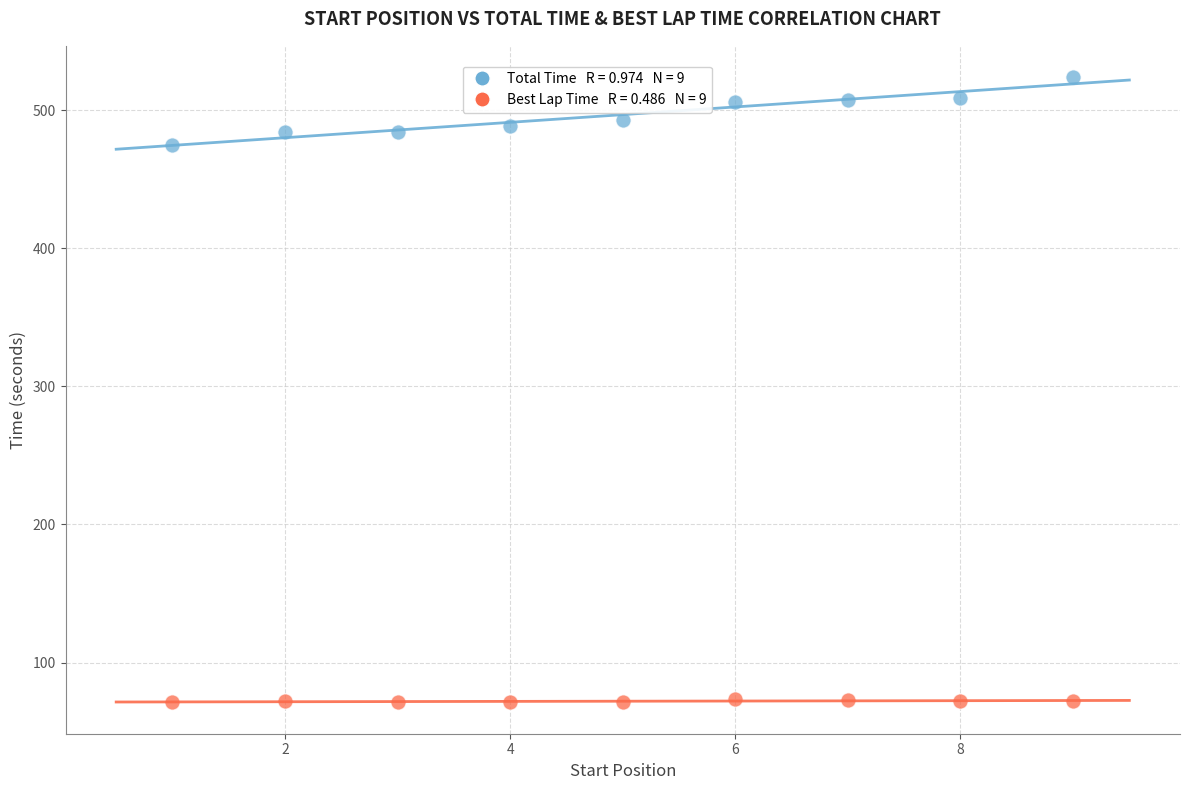

Across all data points, what is the range of Y values (max minus min)?

452.7